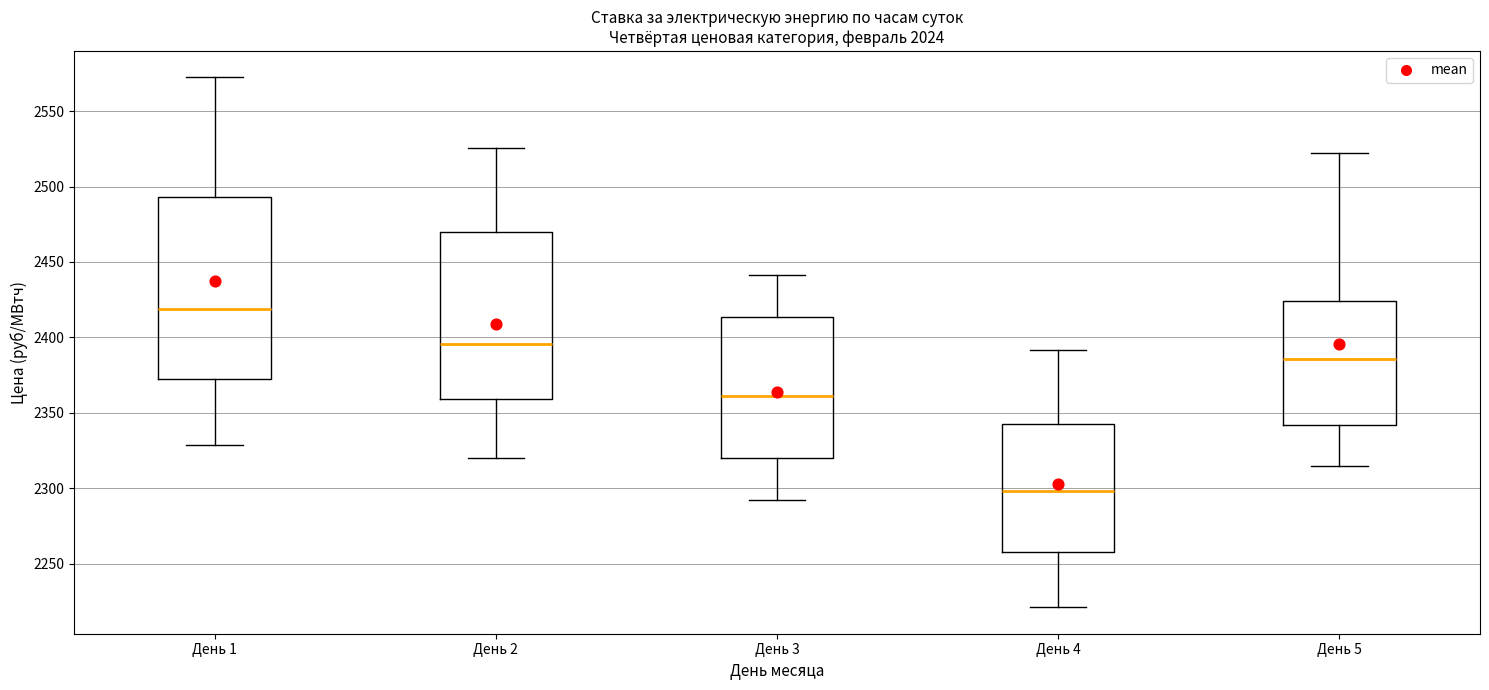

Reading left to right, transcribe this box plot: for each box, give where its median line is, the range the box spans, and where its two whiskers end, as read against the y-axis. The values are not printed on the chart, so give them approximately, as read against the axis.

День 1: median 2420, box 2375 to 2495, whiskers 2330 to 2570
День 2: median 2395, box 2360 to 2470, whiskers 2320 to 2525
День 3: median 2360, box 2320 to 2415, whiskers 2290 to 2440
День 4: median 2300, box 2260 to 2345, whiskers 2220 to 2390
День 5: median 2385, box 2340 to 2425, whiskers 2315 to 2520